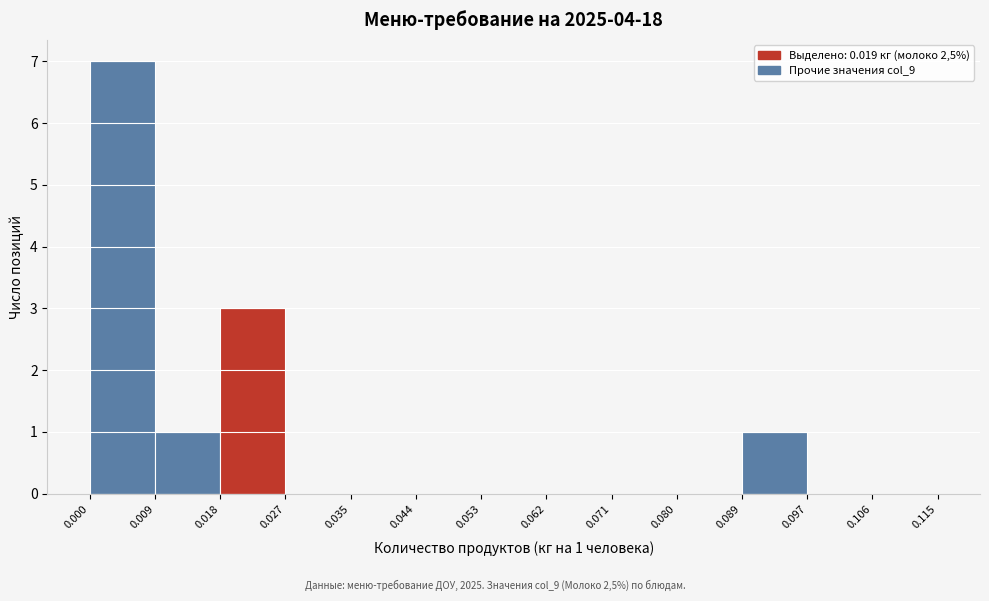

Over which range of the x-axis is the bar tallest?

0.000 to 0.009